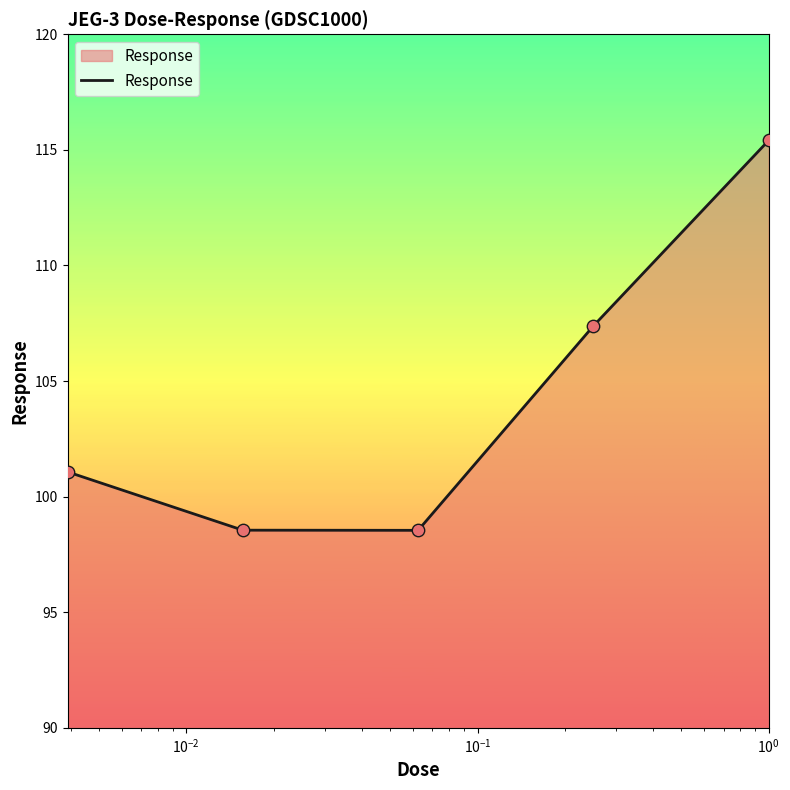

True or false: there are more than 0 points higher than both neighbors.

False